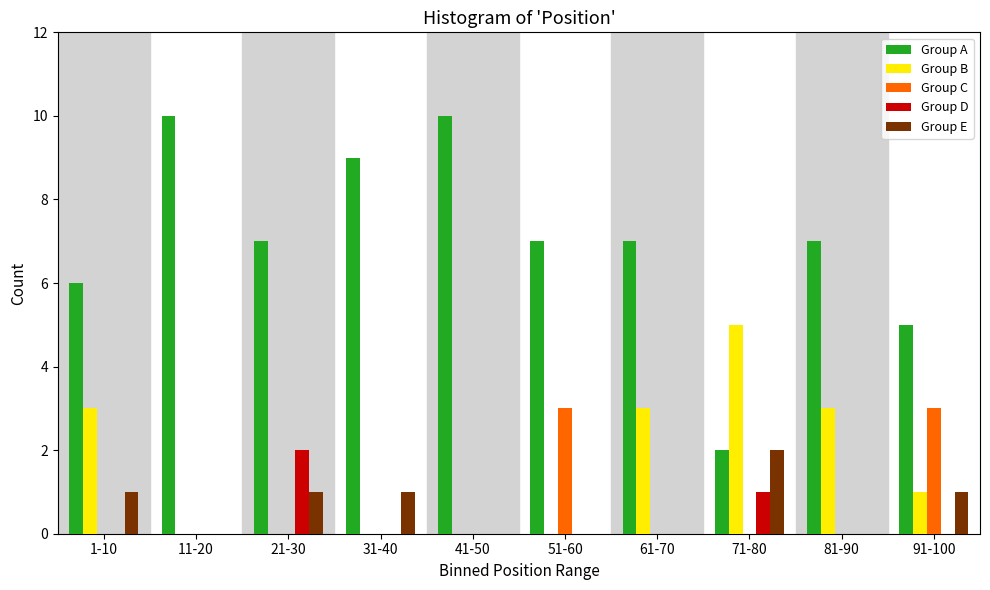

The Group C series shows 0 at 61-70. True or false?

True